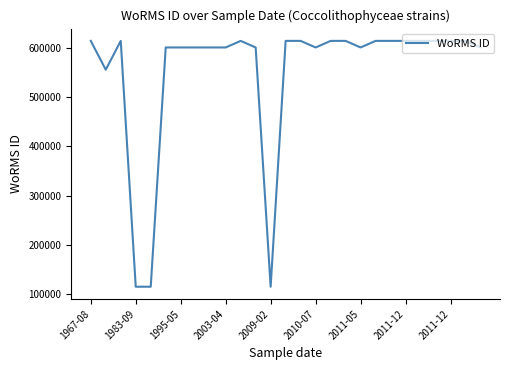

What is the maximum value shown in the chart?

614495